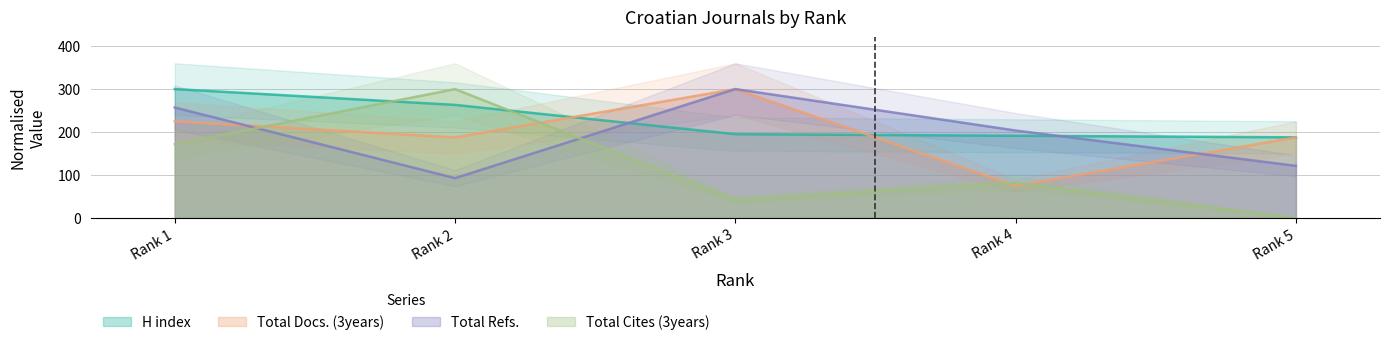

Where does the Total Refs. series first go above 203?

Rank 1